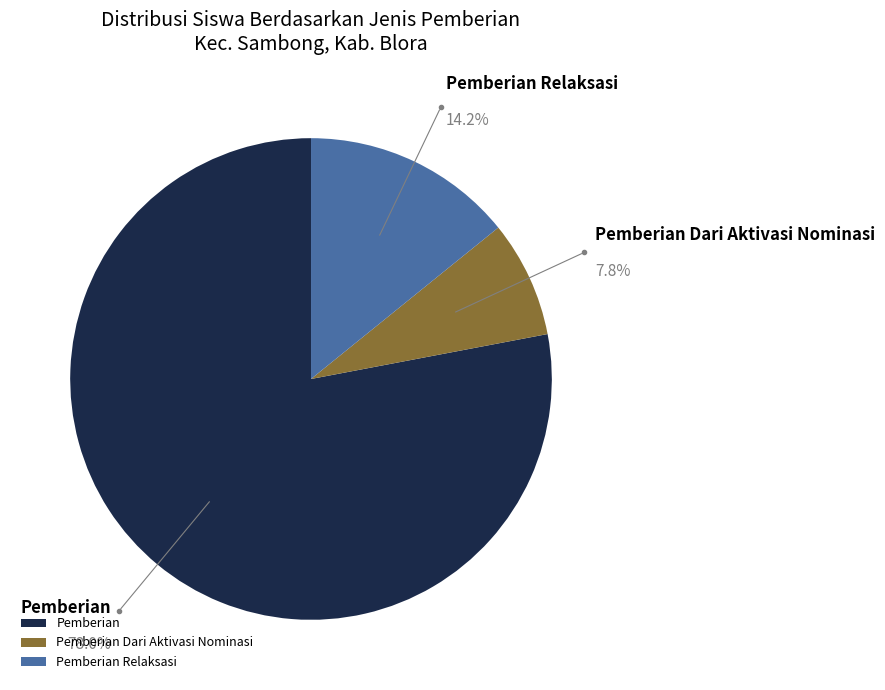

Which has a higher value, Pemberian Dari Aktivasi Nominasi or Pemberian Relaksasi?

Pemberian Relaksasi